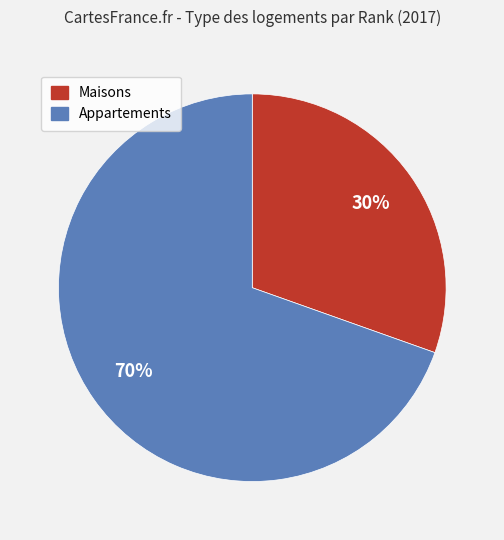

To the nearest percent, what is the average slice percentage?

50%